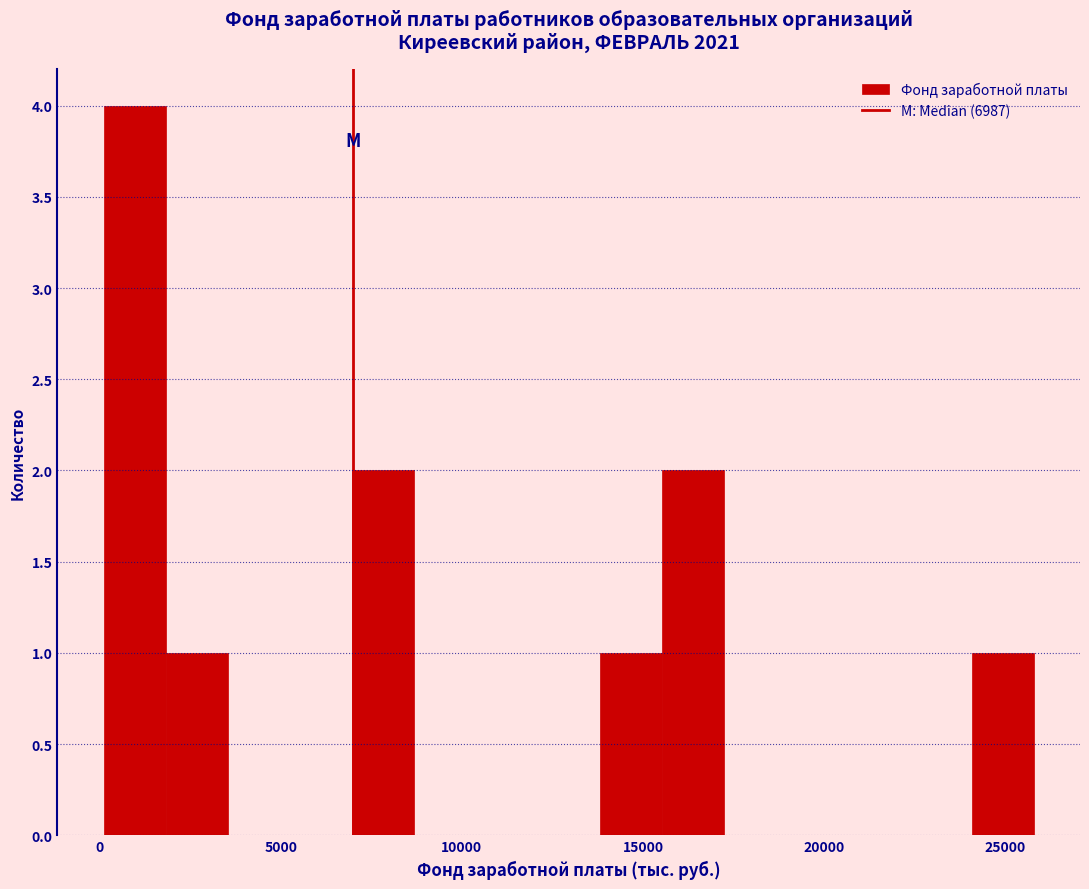

Read against the x-axis, roughly where is the centre of the tallest bar?

1000